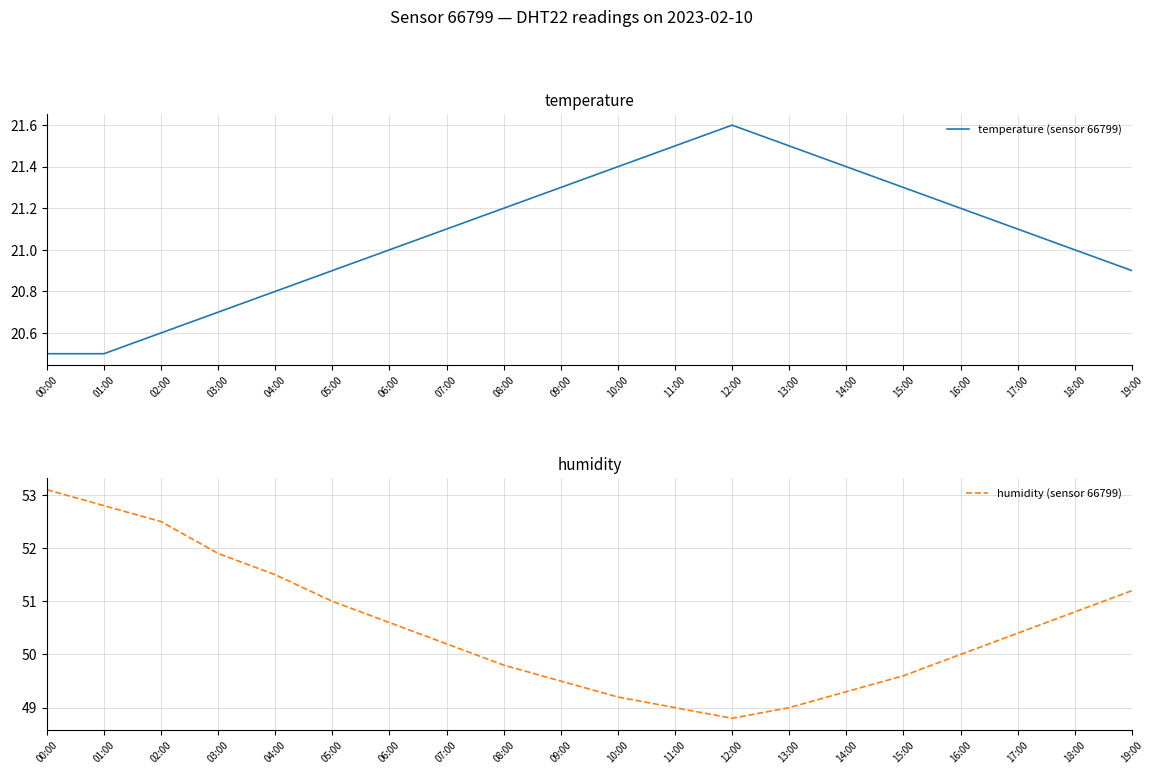

At which category does the chart reach its minimum across all series?

00:00